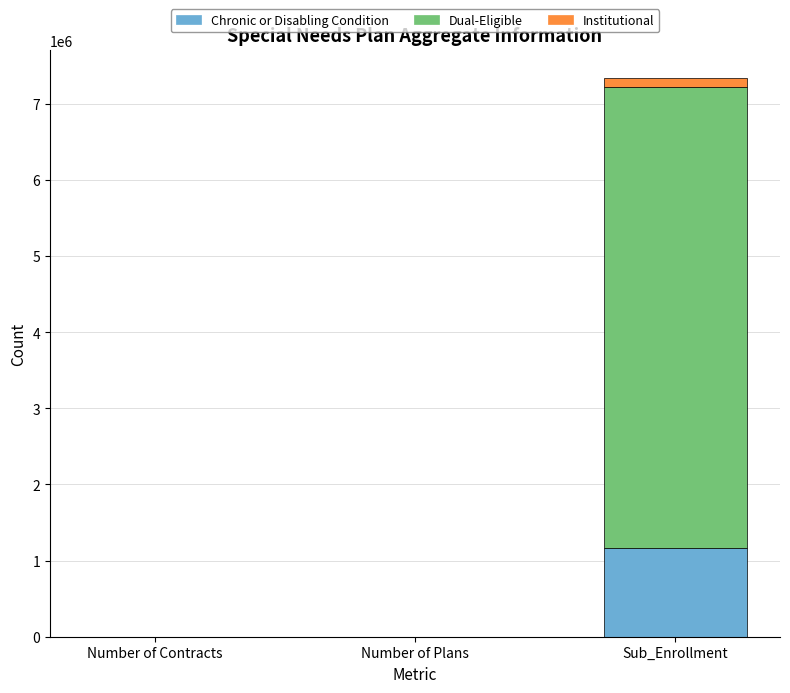

Are the bars grouped side by side (vs. stacked)?

No